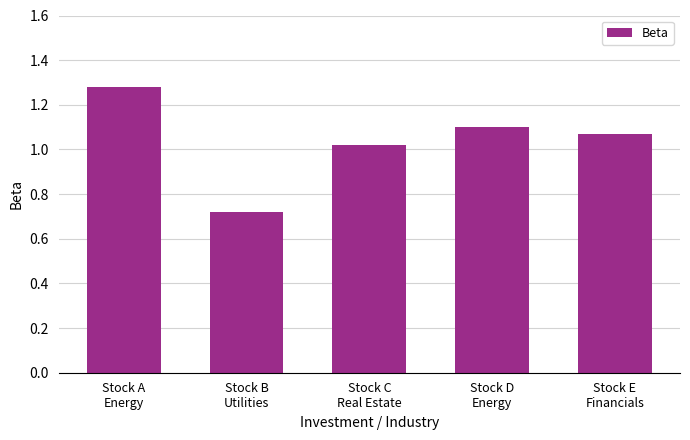

What is the sum of the values at Stock E
Financials and Stock A
Energy?

2.4